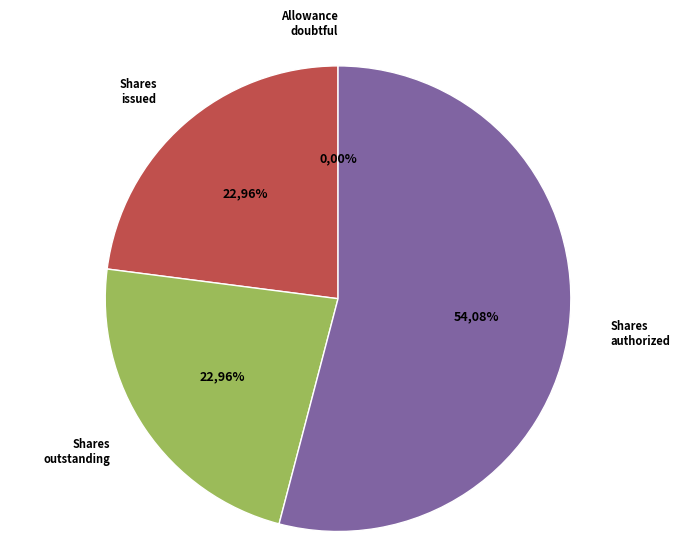

Does Common stock, shares authorized represent more than half of the total?

Yes